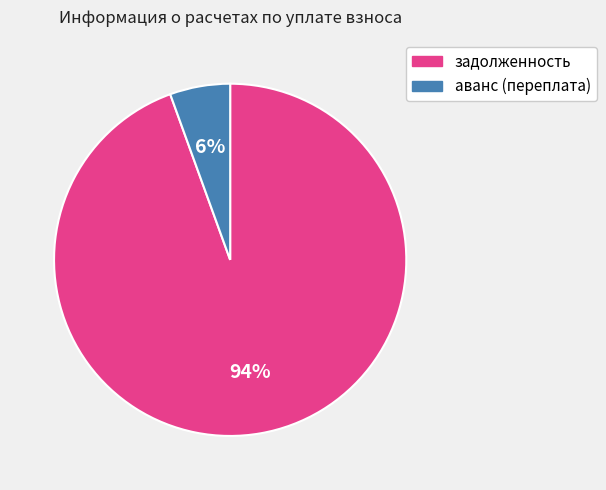

How many slices are in this pie chart?

2